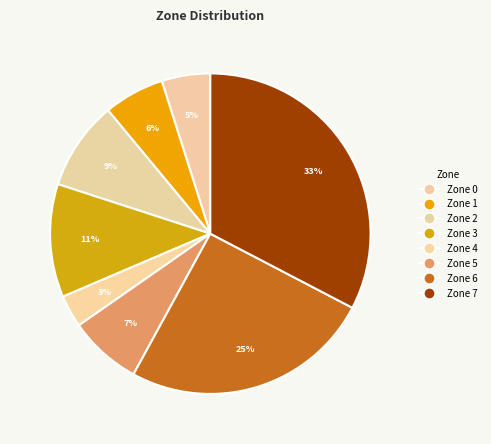

How many slices are in this pie chart?

8